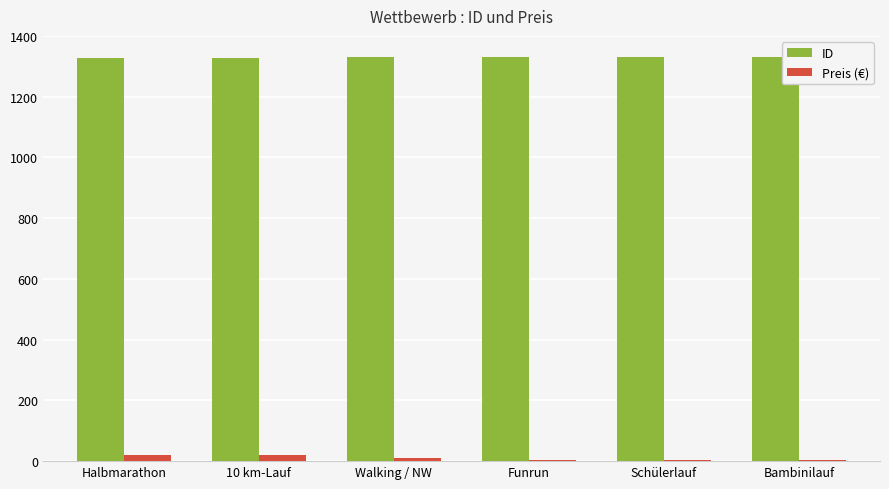

What is the highest value of the ID series?

1332